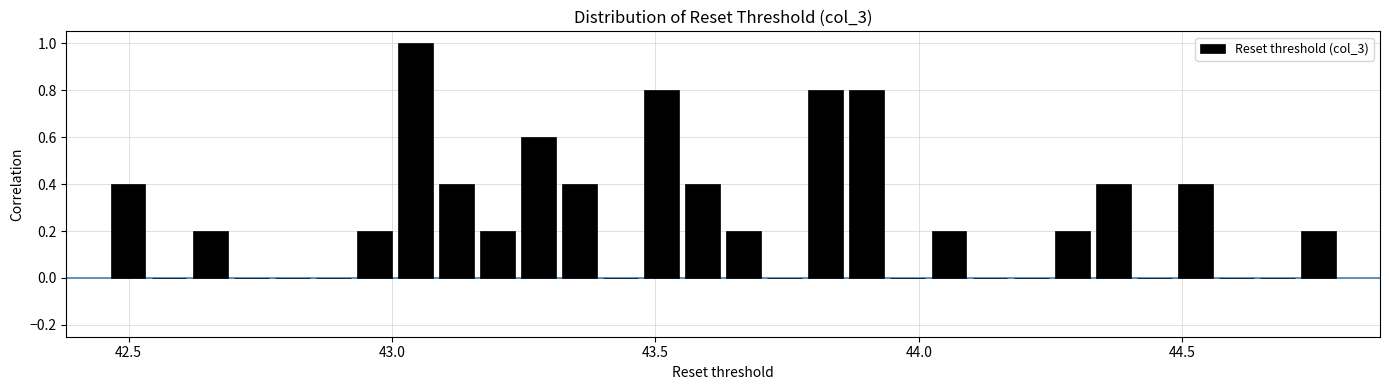

Read against the x-axis, roughly where is the centre of the tallest bar?

43.05